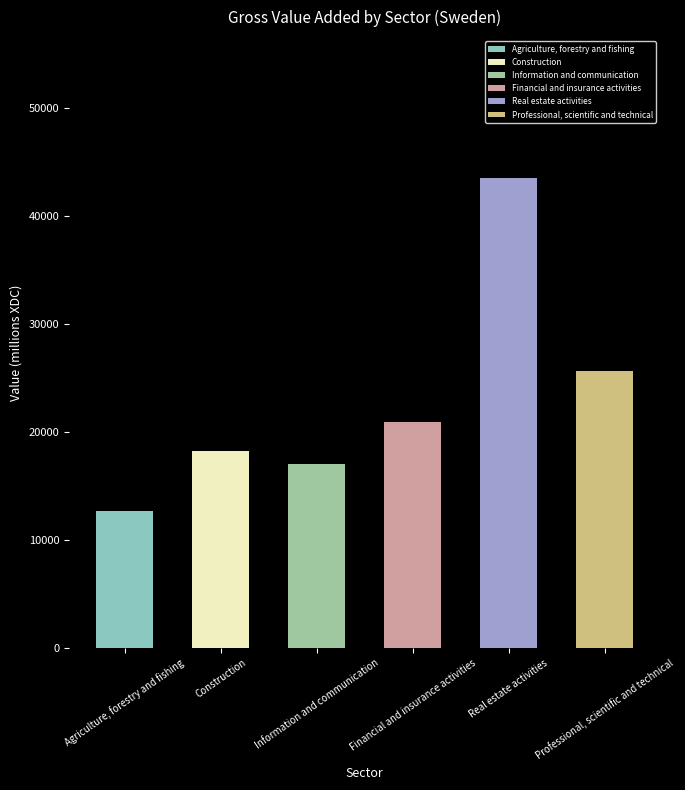

How many categories are shown in the chart?

6